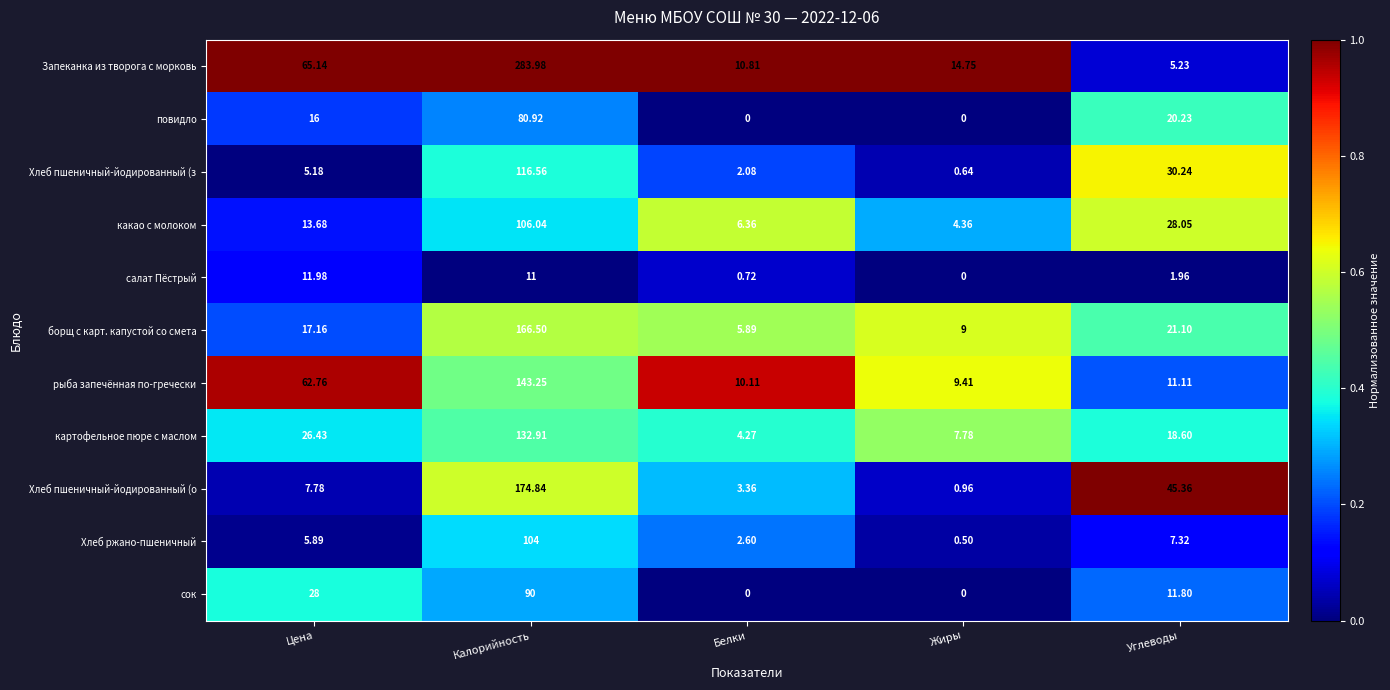

Is the value of повидло at Углеводы greater than the value of сок at Цена?

No